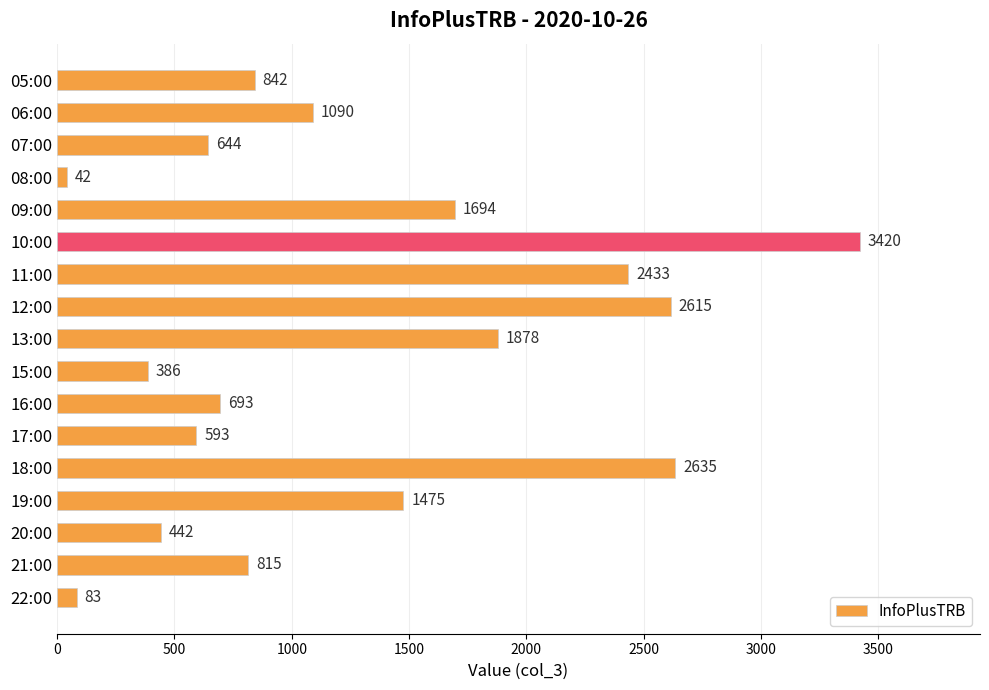

Where is the data nearest to the value 1731?

09:00